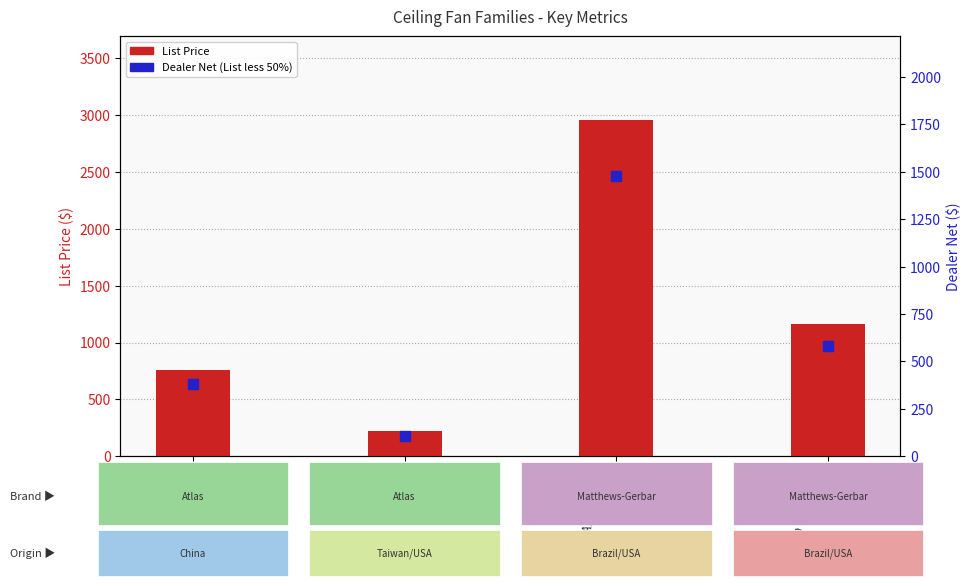

Is the value of List Price at America greater than the value of Dealer Net (List less 50%) at Acqua?

No